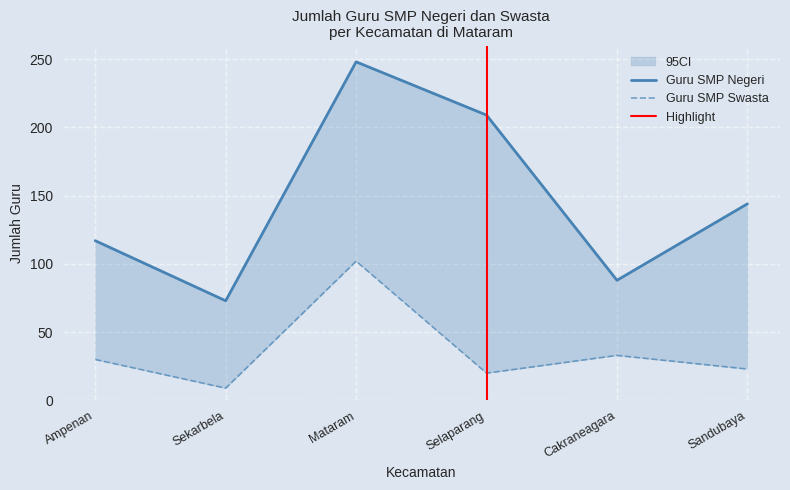

True or false: Guru SMP Negeri and Guru SMP Swasta intersect in this chart.

False